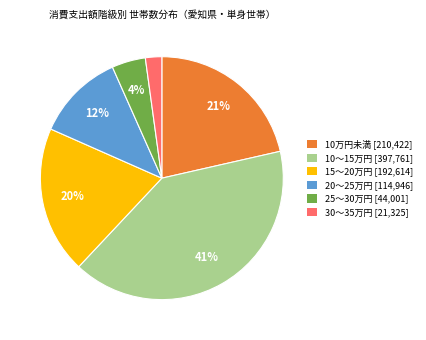

Does any single category account for the majority?

No